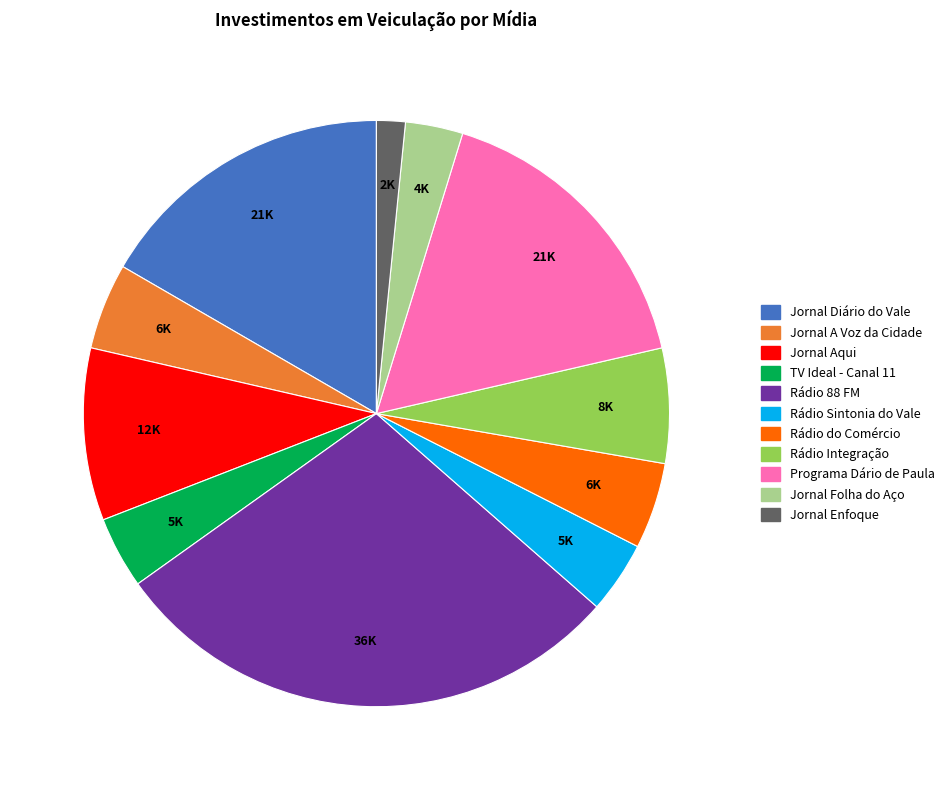

Which category has the biggest portion of the pie?

Rádio 88 FM